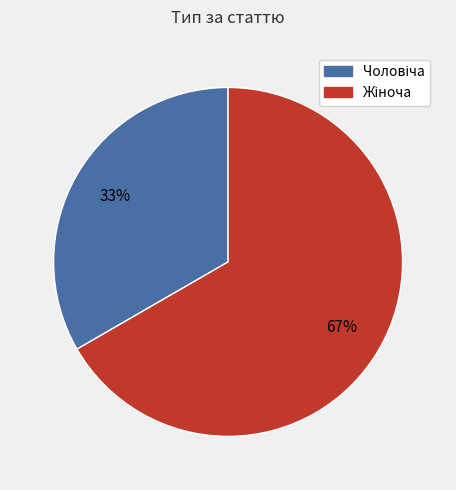

To the nearest percent, what is the average slice percentage?

50%